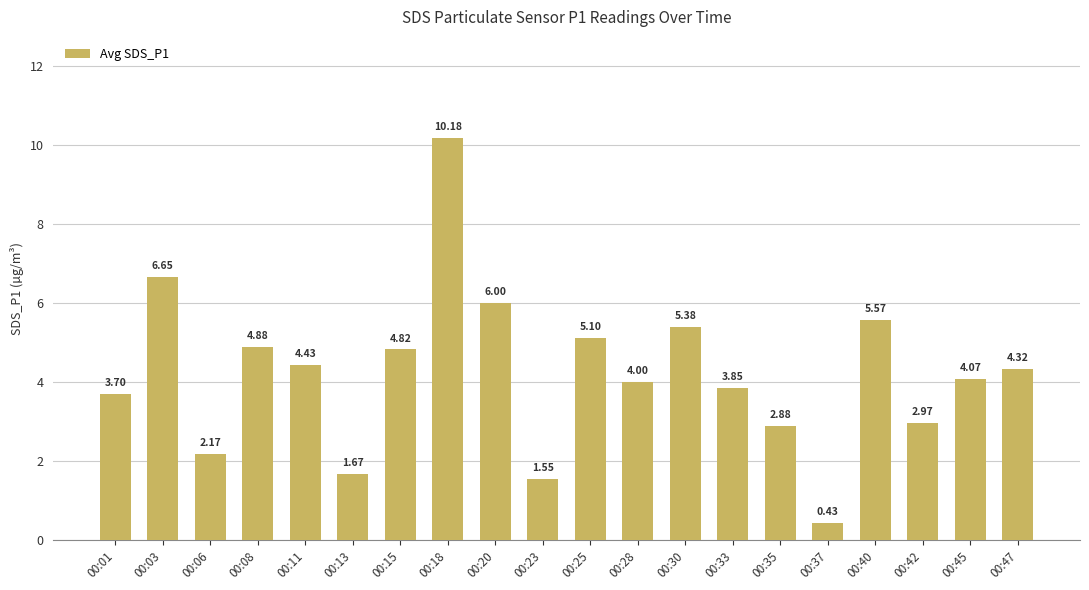

What is the average value?

4.2